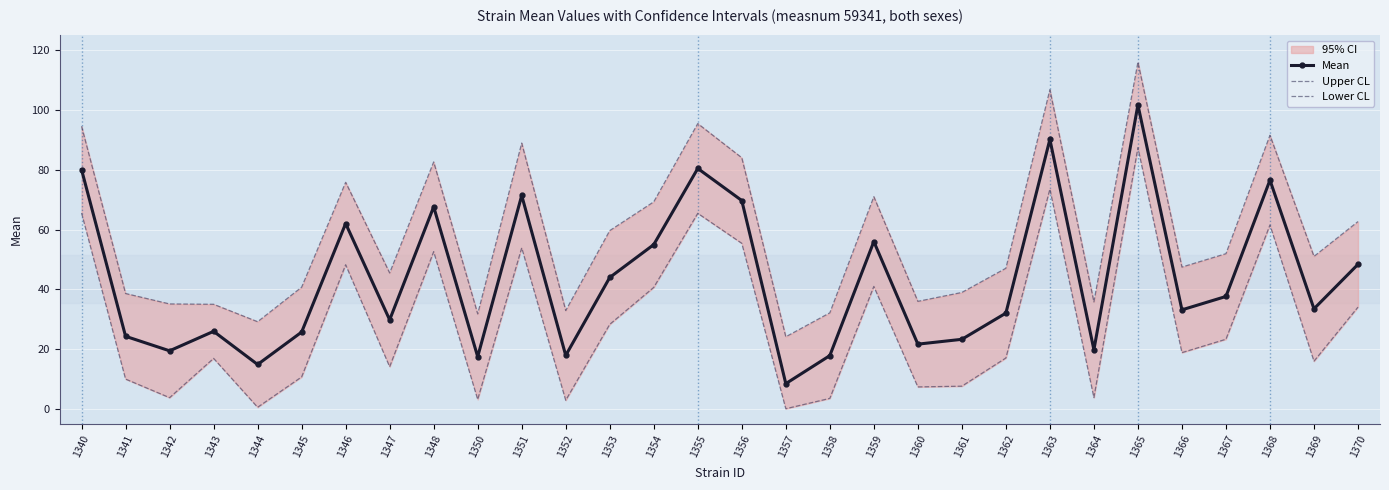

List the series in order of their peak value, highest first.

Upper CL, Mean, Lower CL